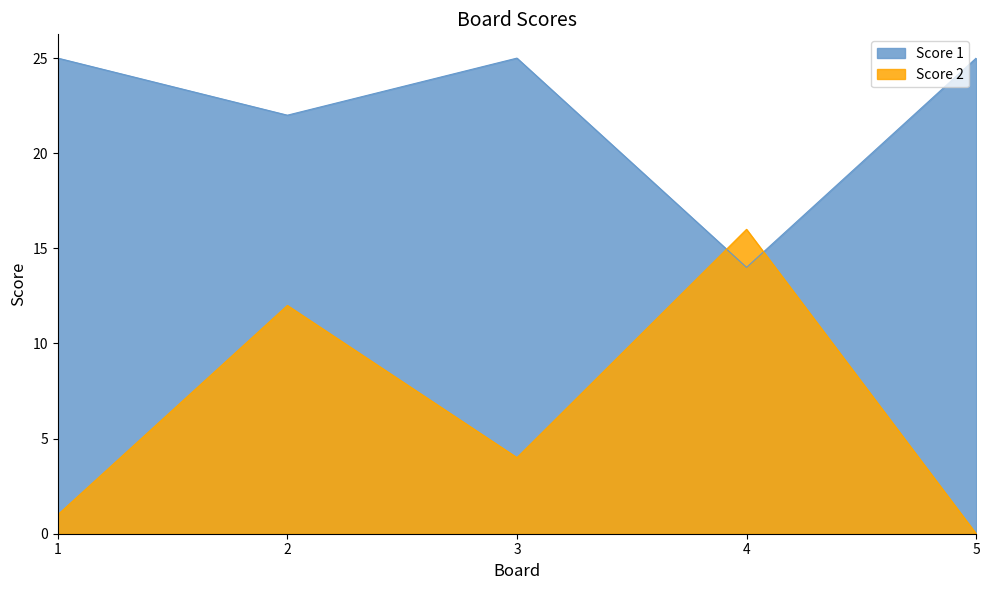

Which series changed the most between 3 and 5?

Score 2